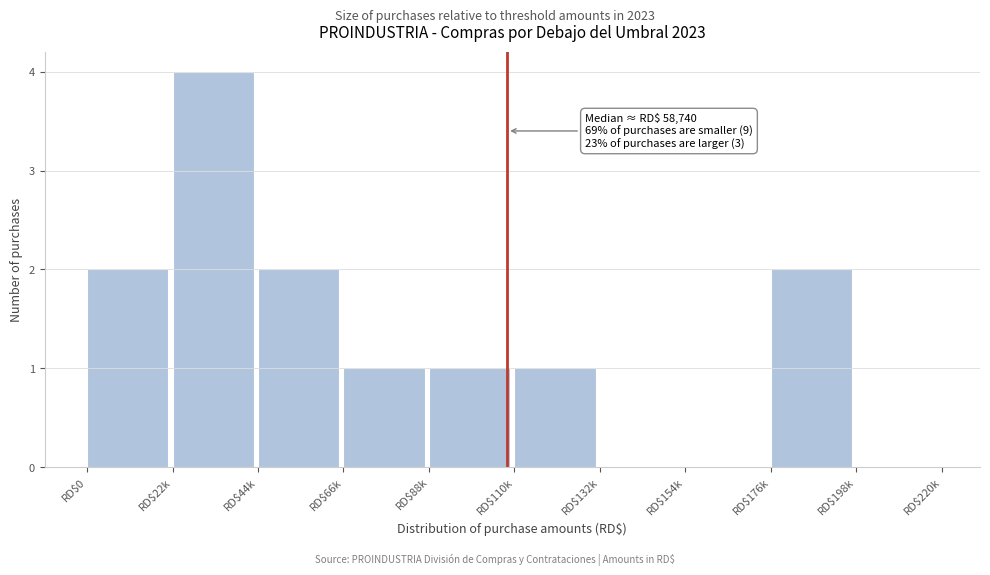

True or false: the data shows 0 at RD$66k.

False